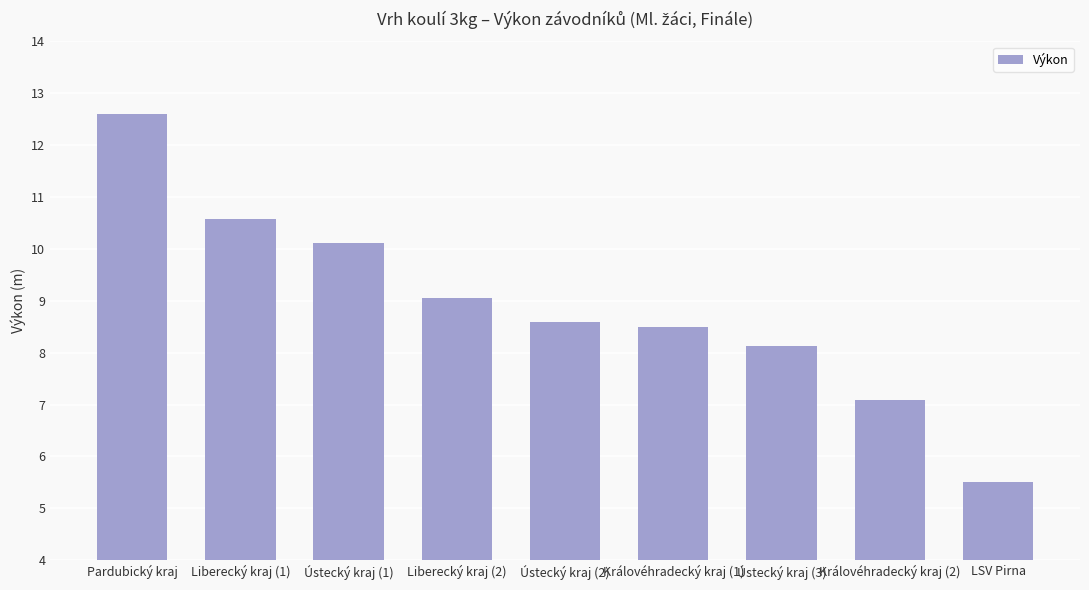

Does the chart contain any negative values?

No